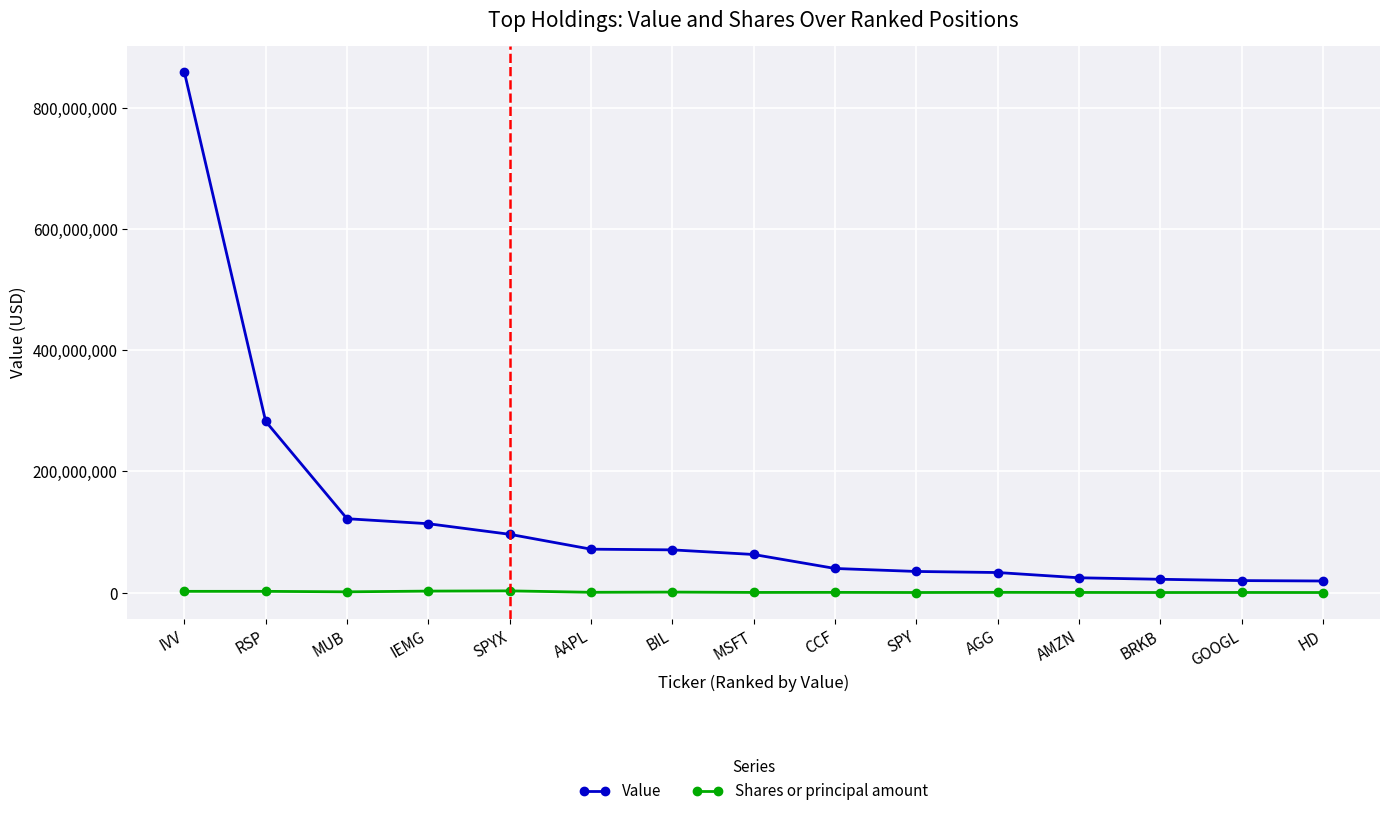

True or false: Shares or principal amount has a value of 81429 at SPY.

True